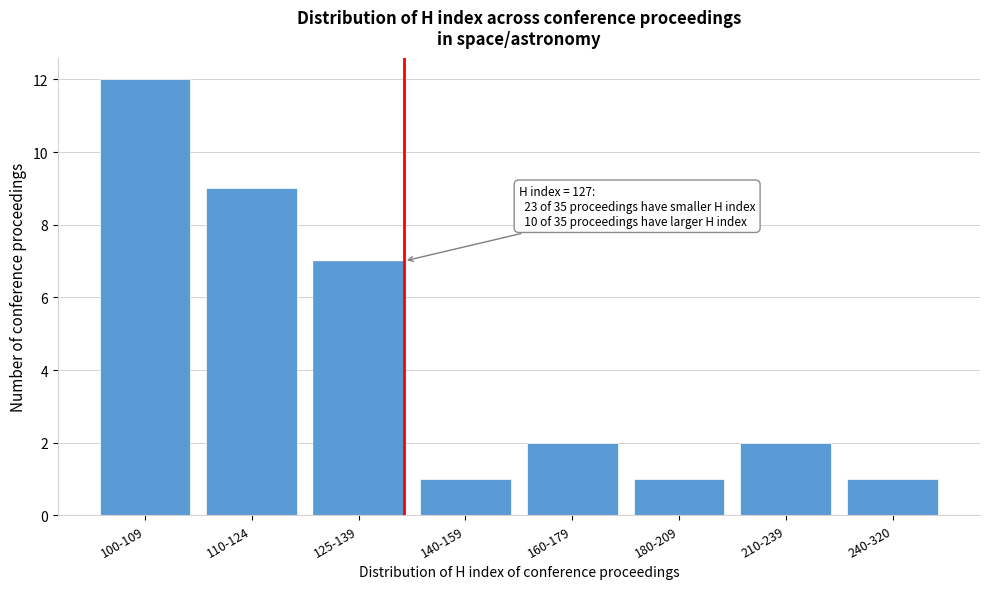

Reading left to right, what are all the values shown in this chart?

100-109=12	110-124=9	125-139=7	140-159=1	160-179=2	180-209=1	210-239=2	240-320=1